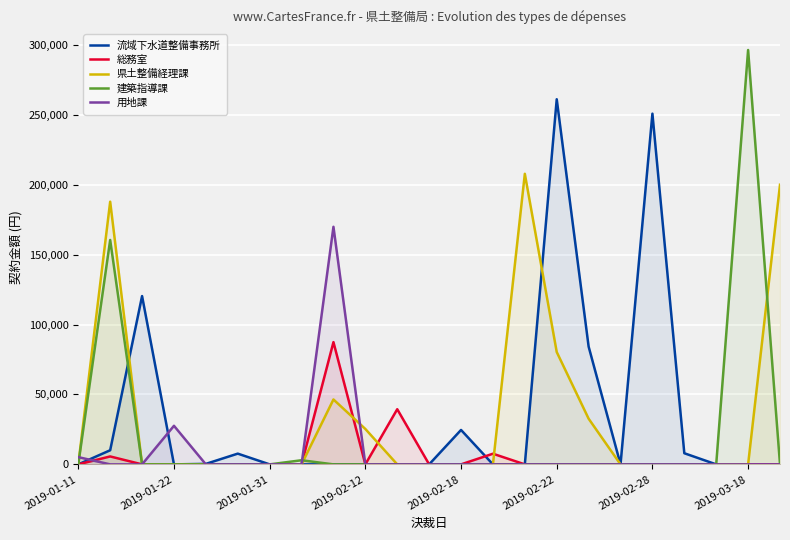

At which label does 建築指導課 reach its peak?

2019-03-18